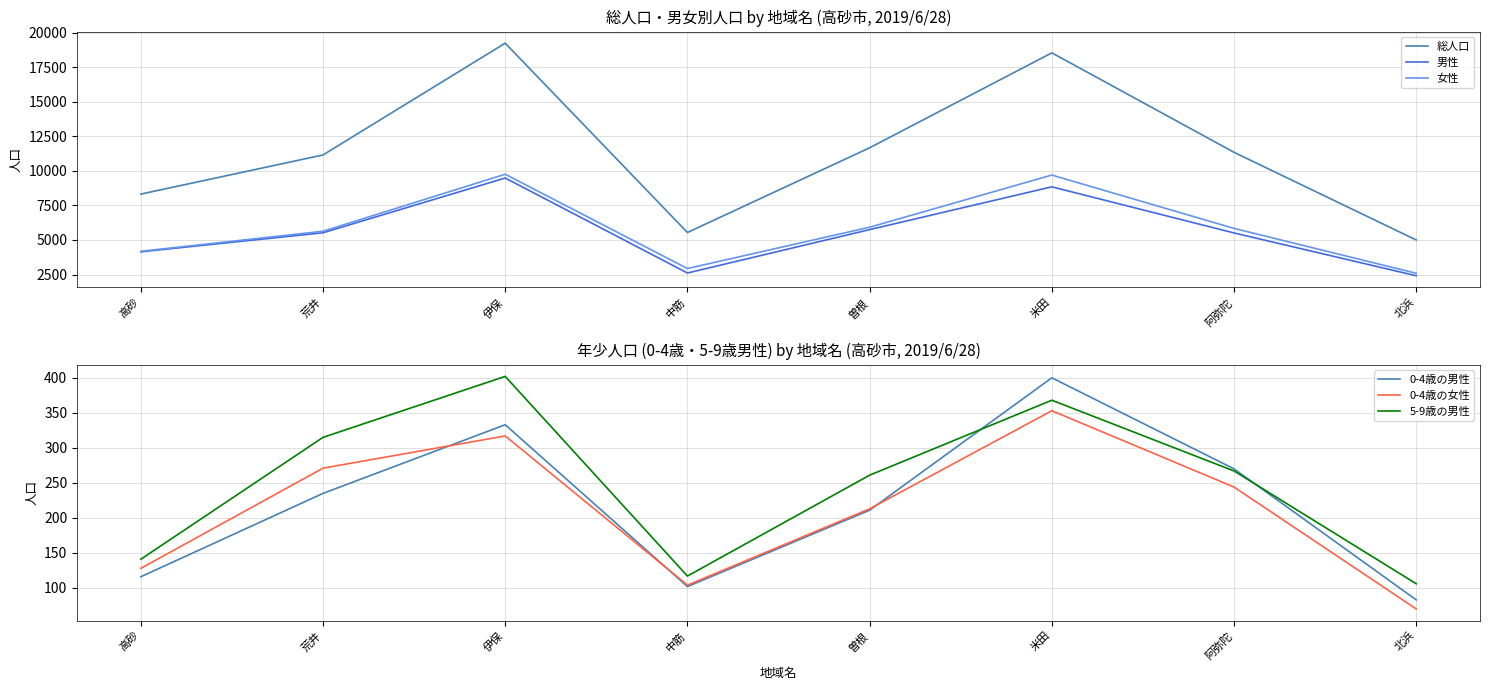

What is the label of the 8th point from the left?

北浜